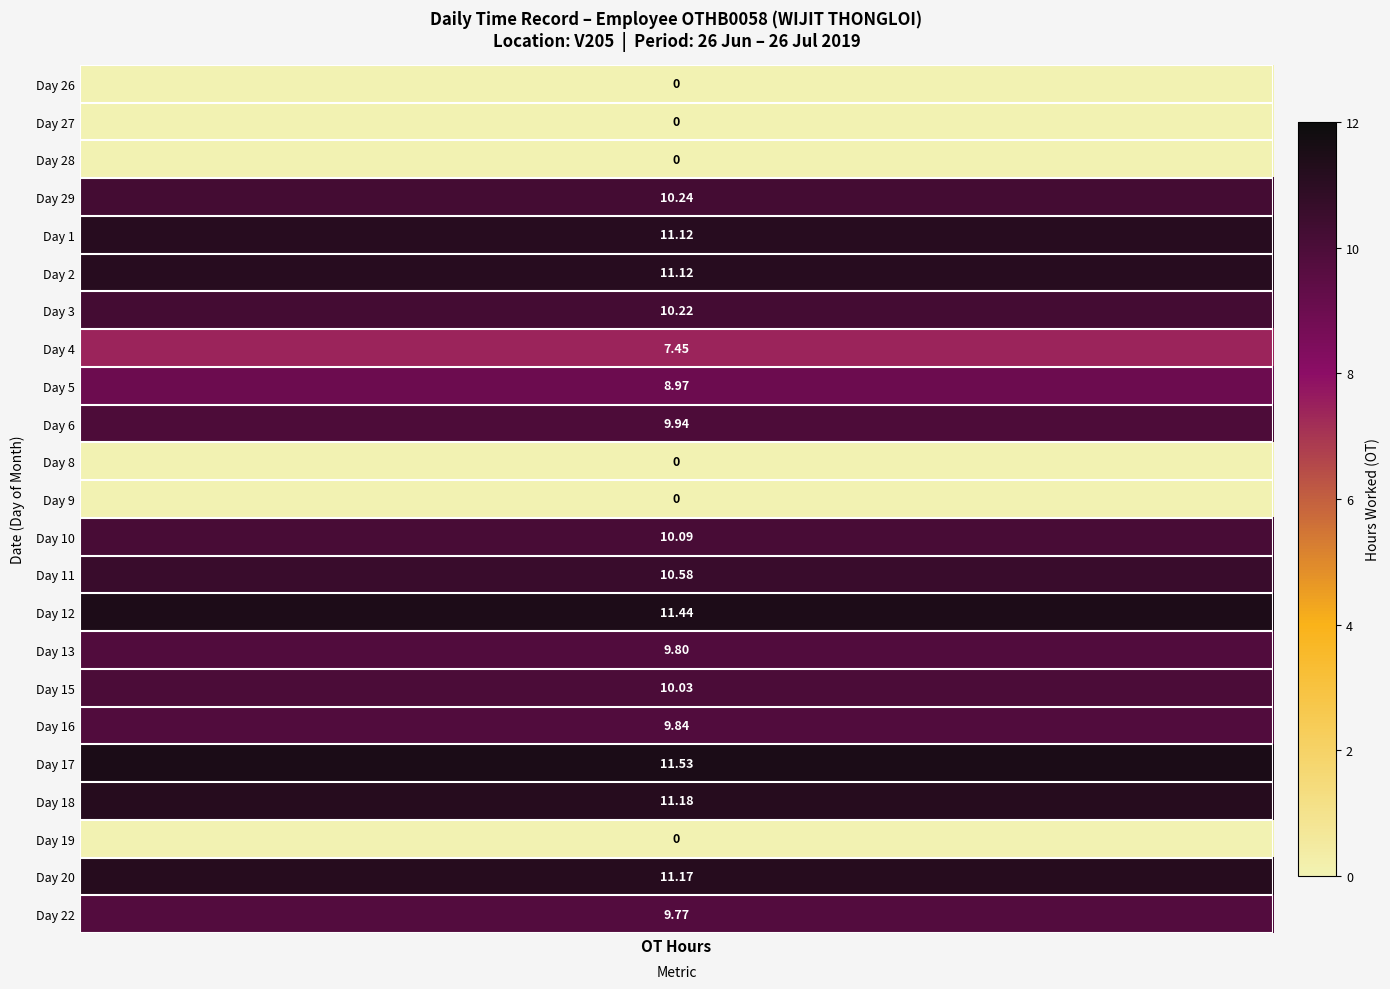

Which series has the widest spread of values?

17